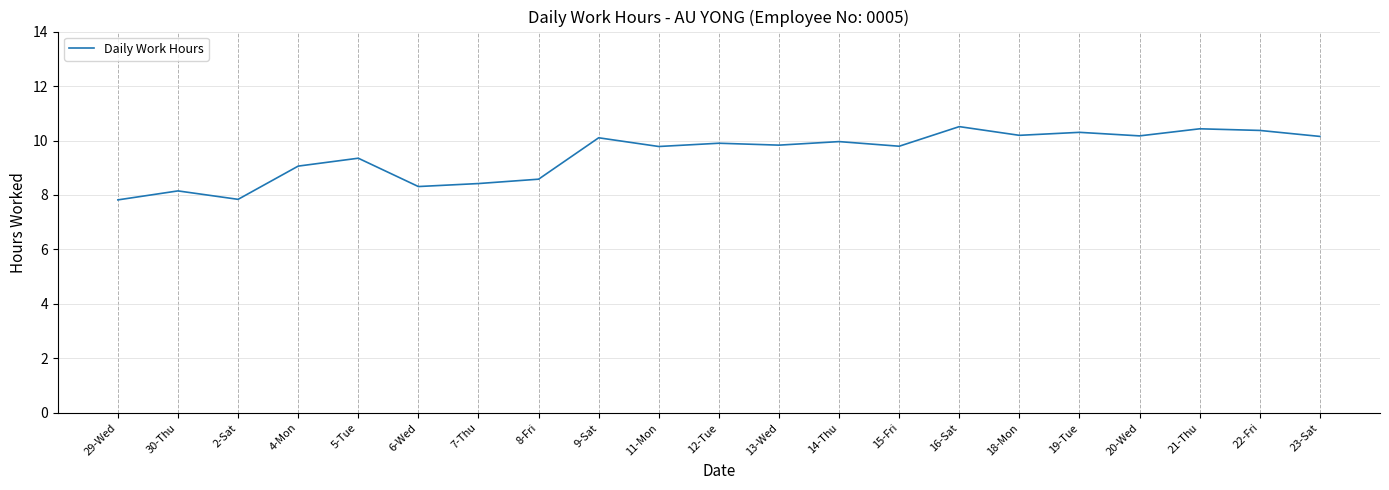

What position from the left is 6-Wed?

6